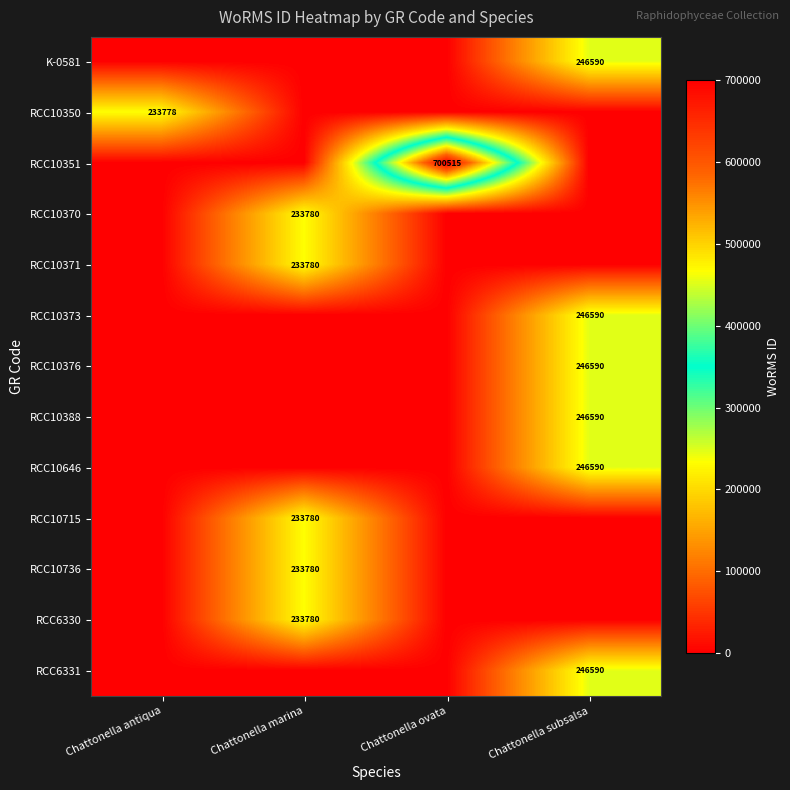

Is the value of RCC10371 at Chattonella marina greater than the value of RCC10373 at Chattonella subsalsa?

No